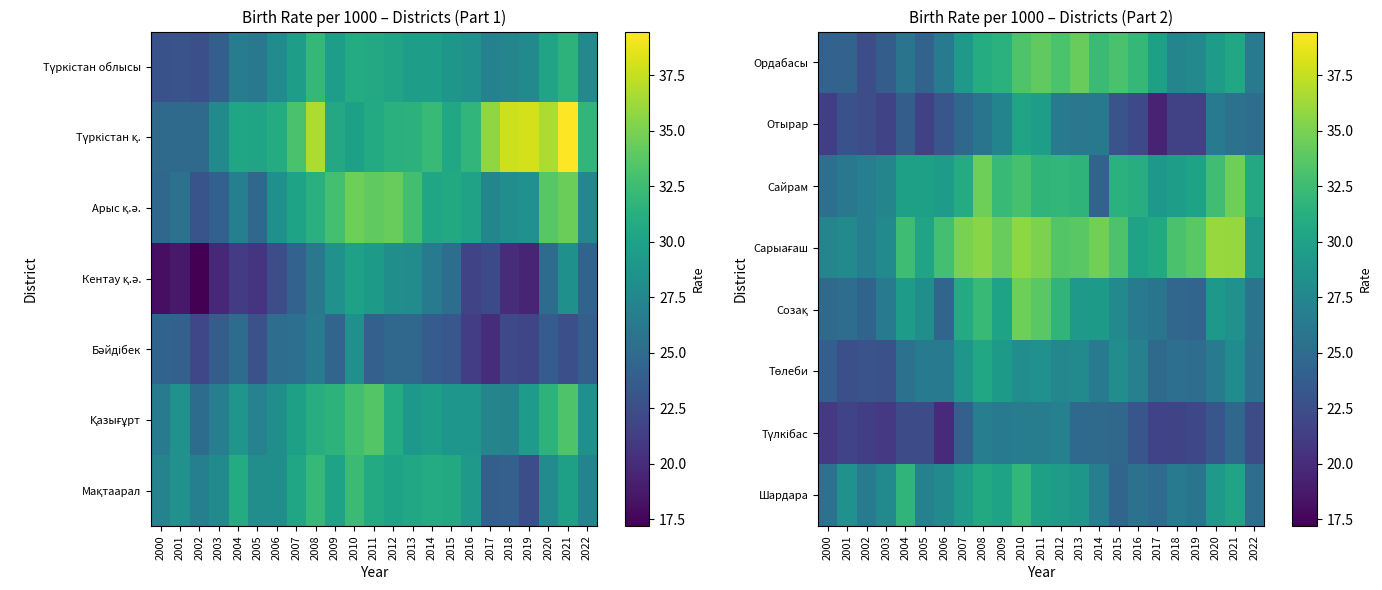

List the labels in order of Созақ value, largest first.

2010, 2011, 2008, 2012, 2007, 2009, 2004, 2014, 2013, 2020, 2021, 2005, 2015, 2003, 2016, 2017, 2022, 2001, 2000, 2018, 2006, 2019, 2002